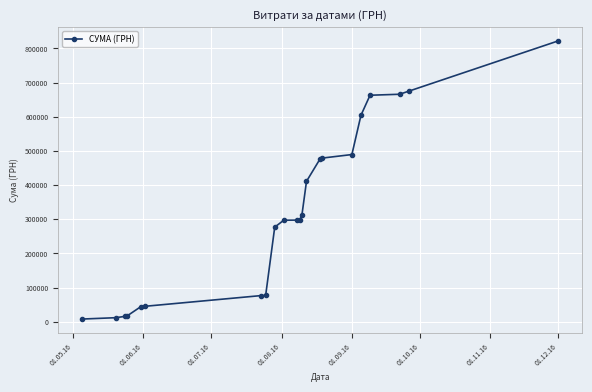

What is the maximum value shown in the chart?

822185.7